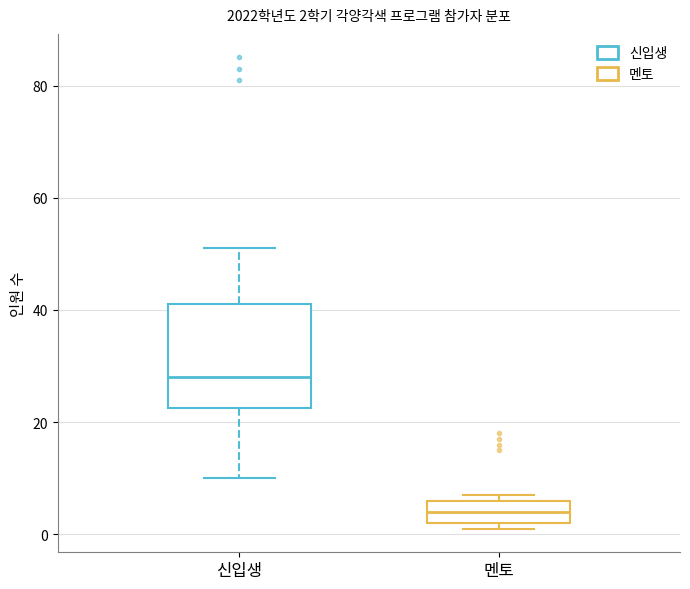

Which box is the tallest, from its lower edge to its upper edge?

신입생